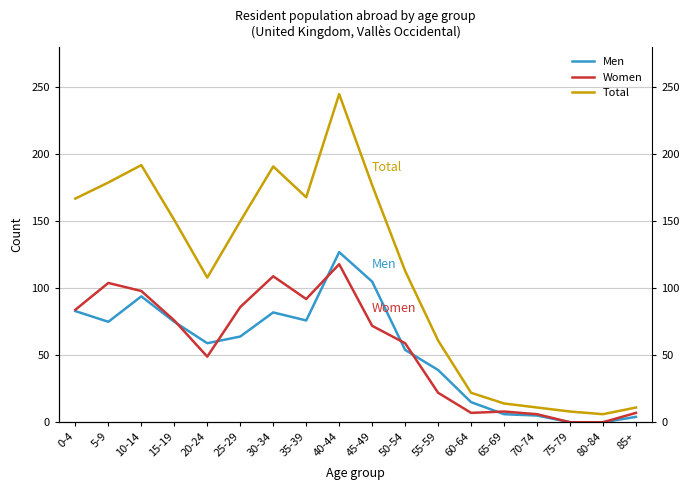

Does the chart have visible grid lines?

Yes